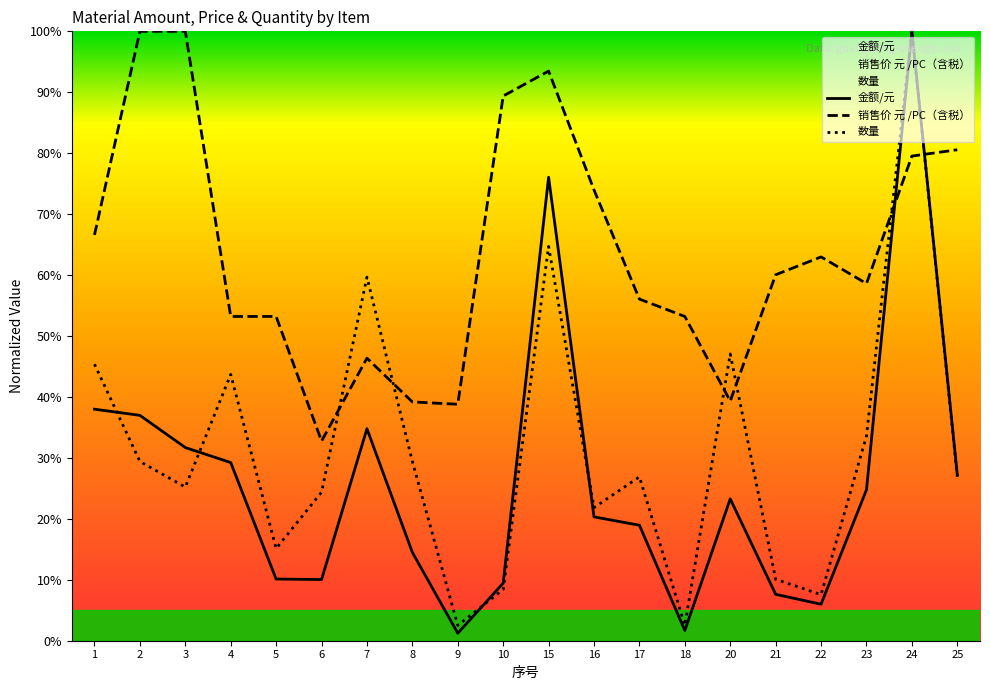

At which category is the sum across all series the highest?

24